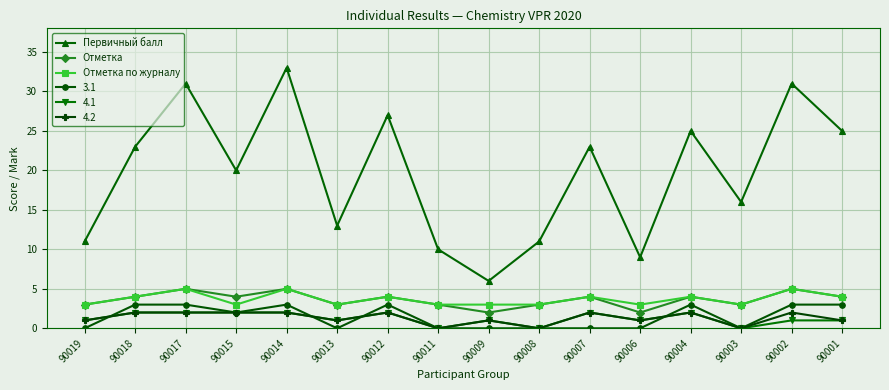

What is the highest value of the Первичный балл series?

33